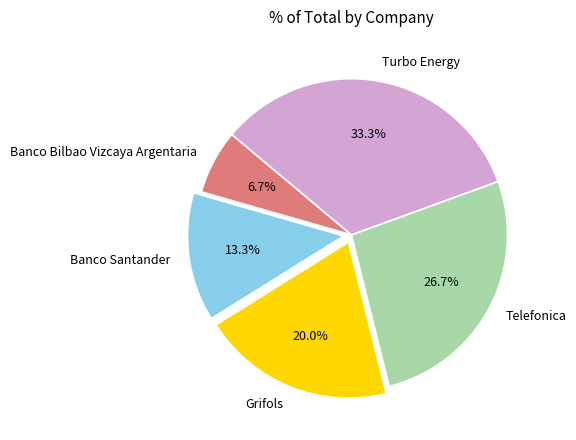

What is the ratio of the value at Turbo Energy to the value at Grifols?

1.7